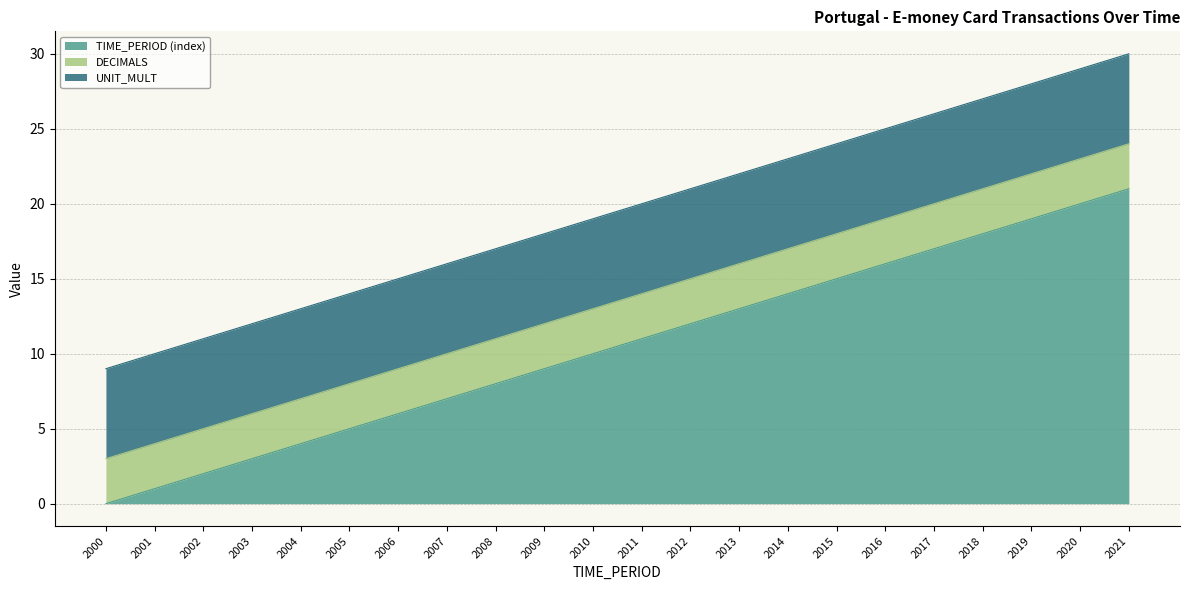

Which has a higher value, 2010 or 2016?

2016